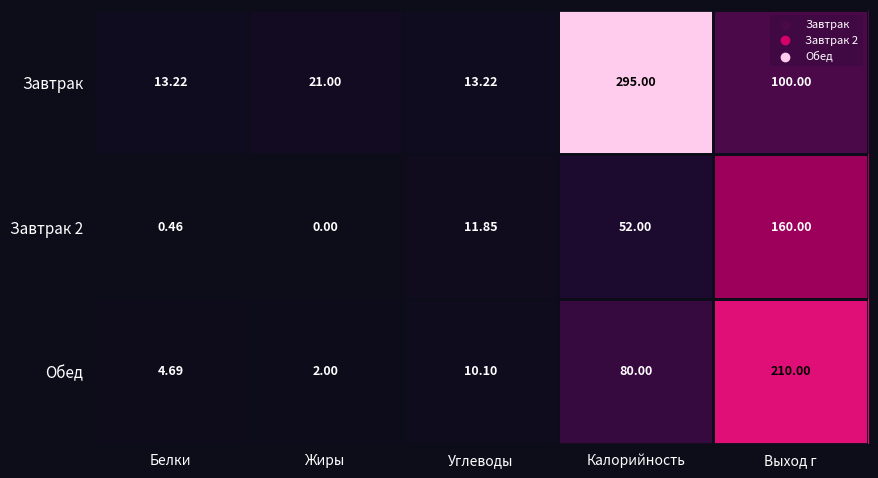

Rank the categories by Обед value from lowest to highest.

Жиры, Белки, Углеводы, Калорийность, Выход г